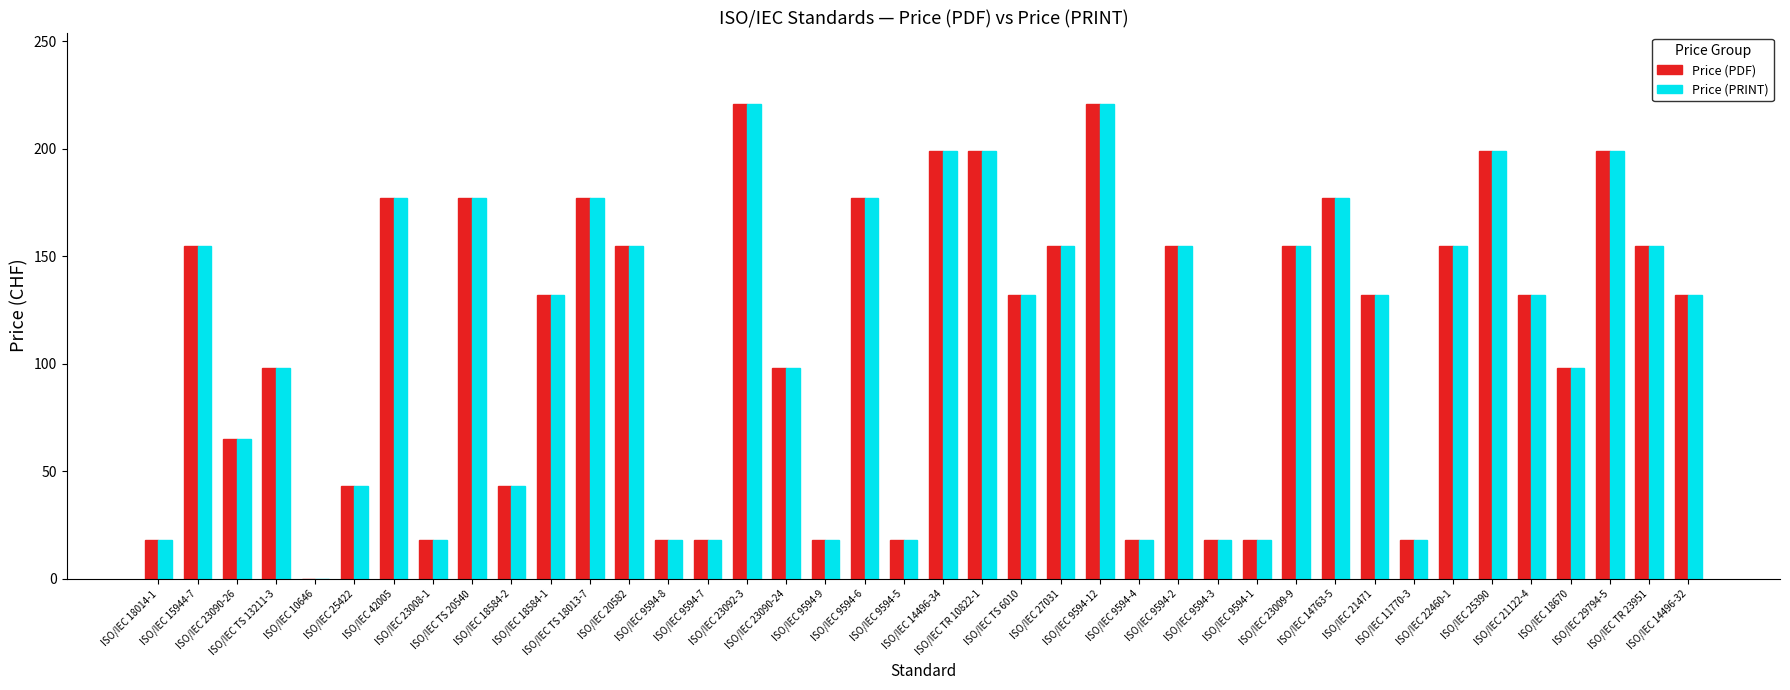

What is the average value of the Price (PRINT) series?

112